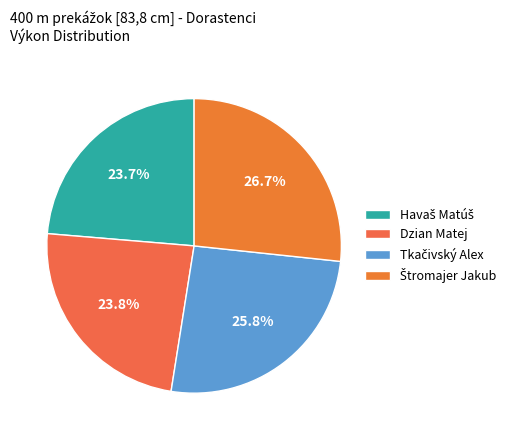

Count the number of slices in the pie.

4